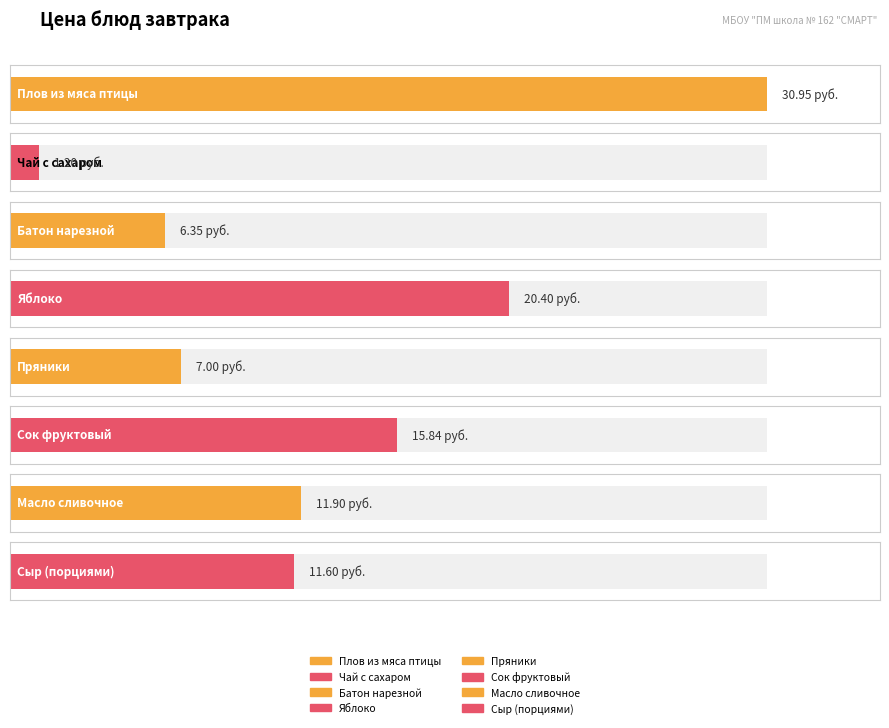

What is the label of the 3rd bar from the right?

Сок фруктовый